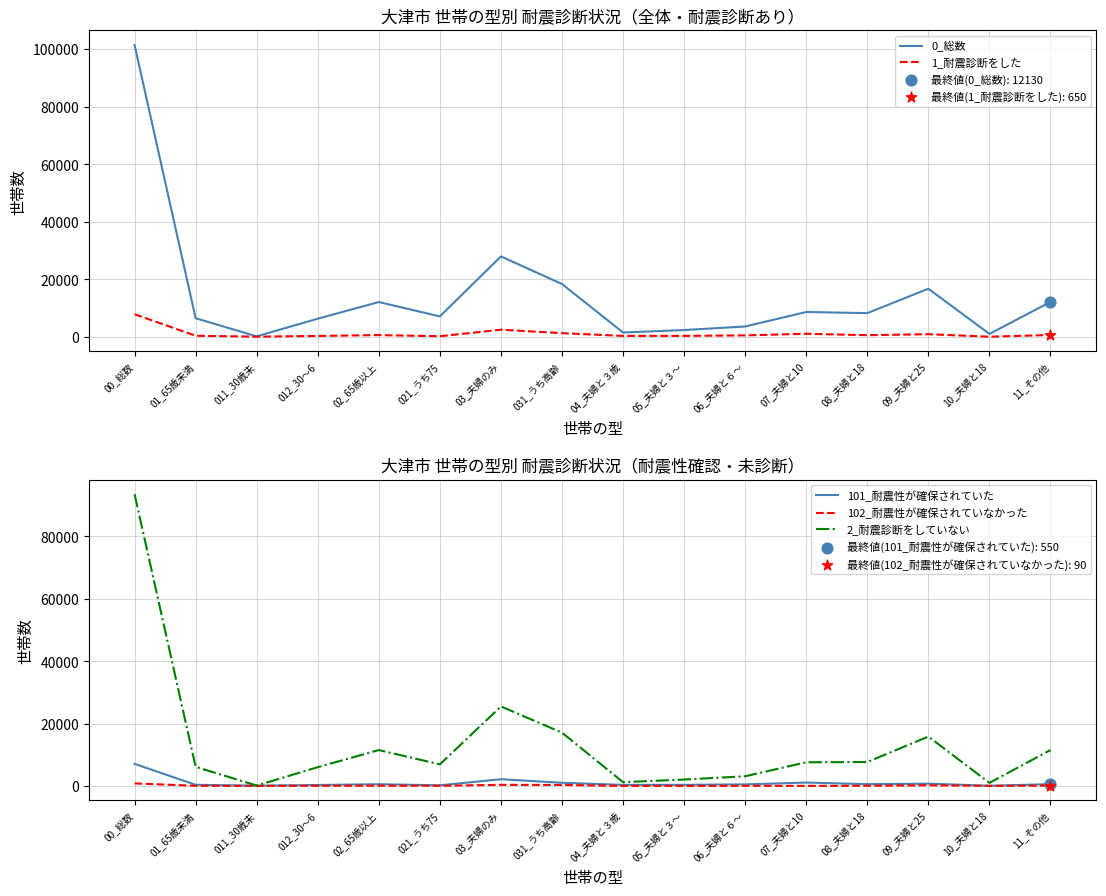

At which category is the sum across all series the highest?

00_総数